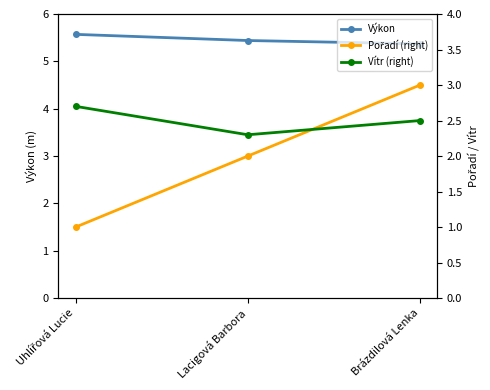

What is the highest value of the Vítr (right) series?

2.7